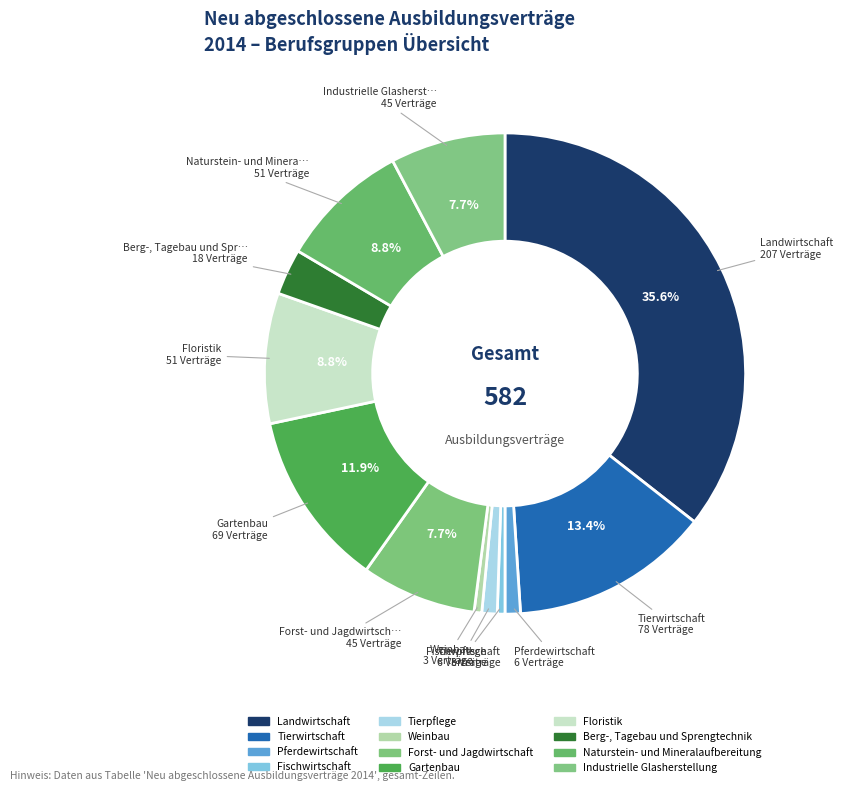

Is it true that Pferdewirtschaft is 14% of the pie?

False